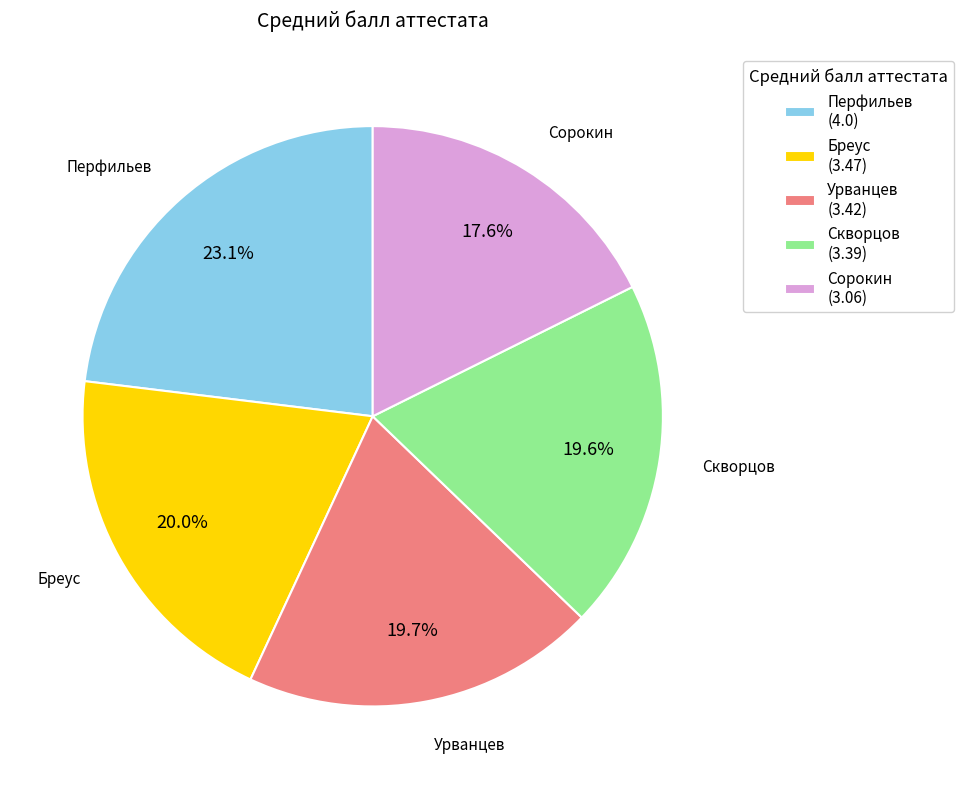

What is the ratio of the value at Сорокин (3.06) to the value at Перфильев (4.0)?

0.8